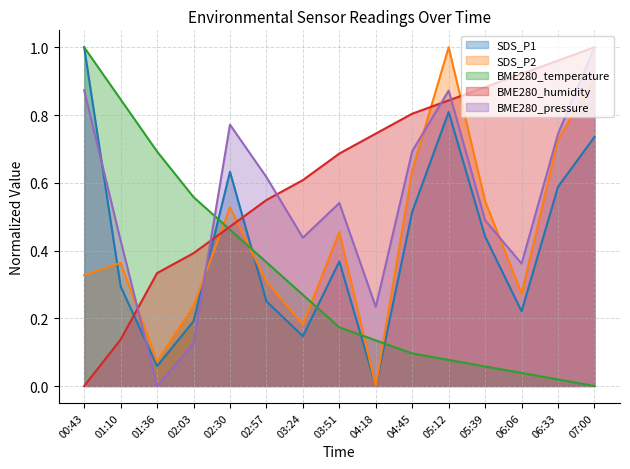

Which has a higher value, 00:43 or 04:18?

00:43